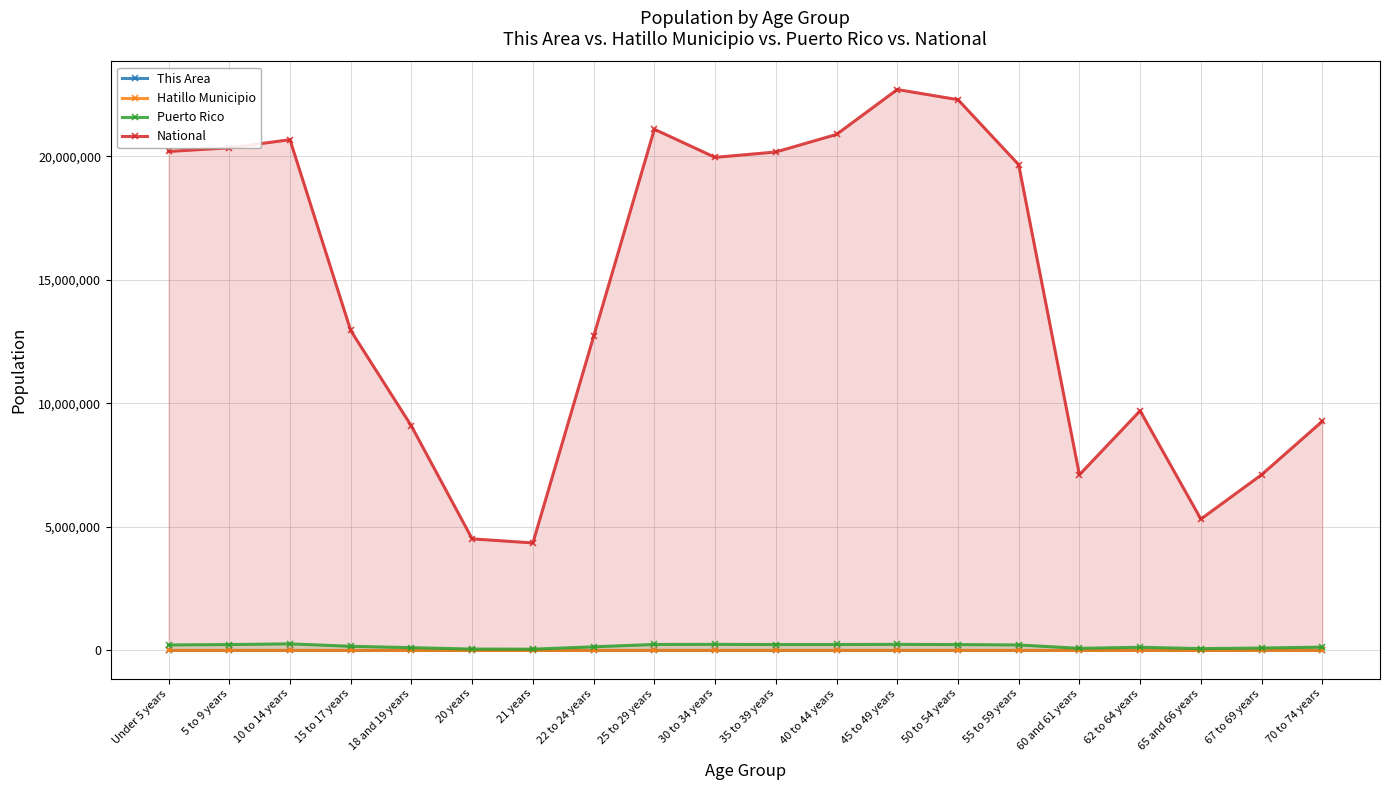

Is the value of This Area at 21 years greater than the value of Hatillo Municipio at Under 5 years?

No